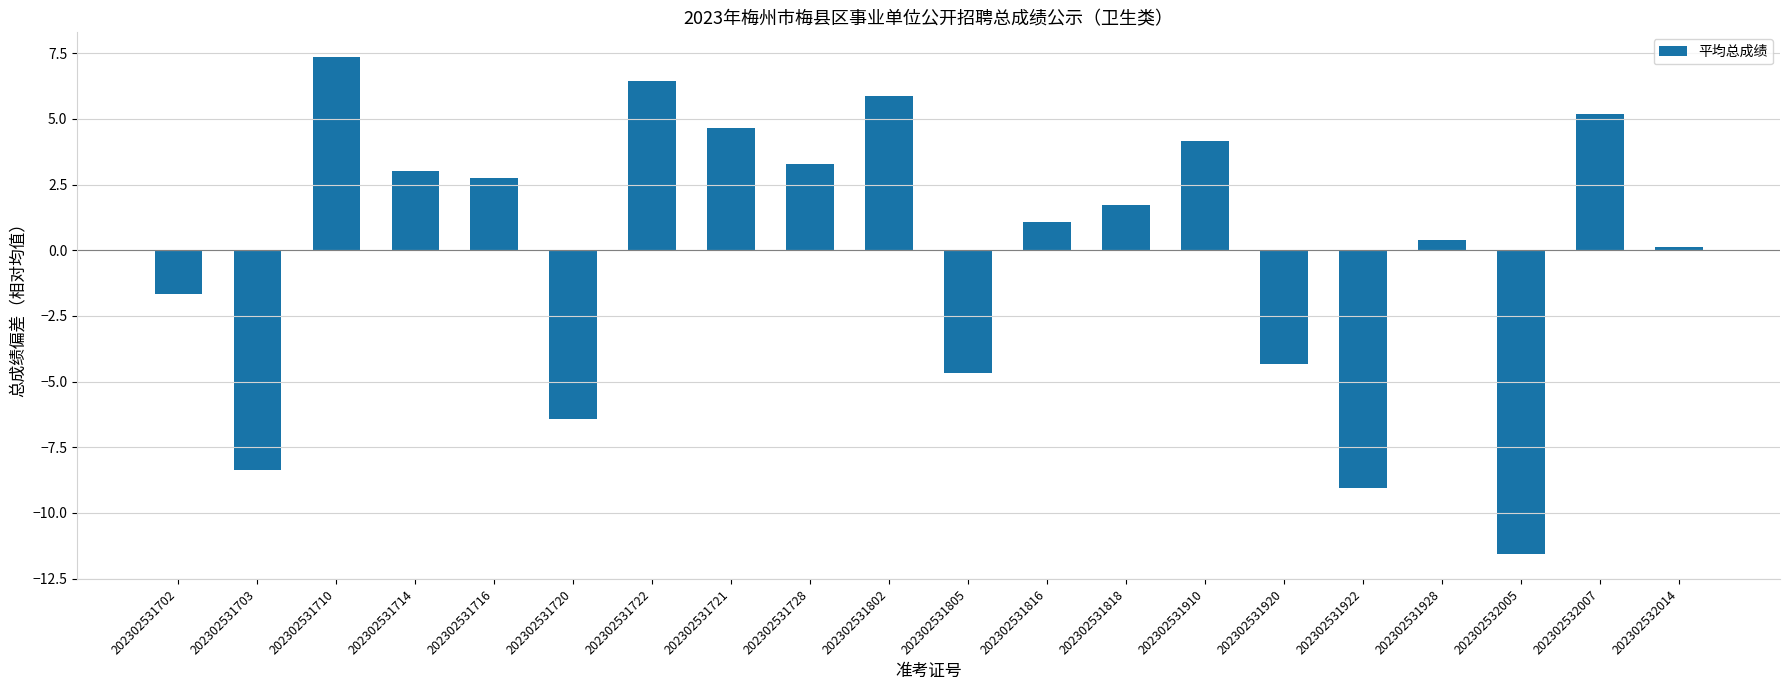

What is the smallest value displayed?

-11.6